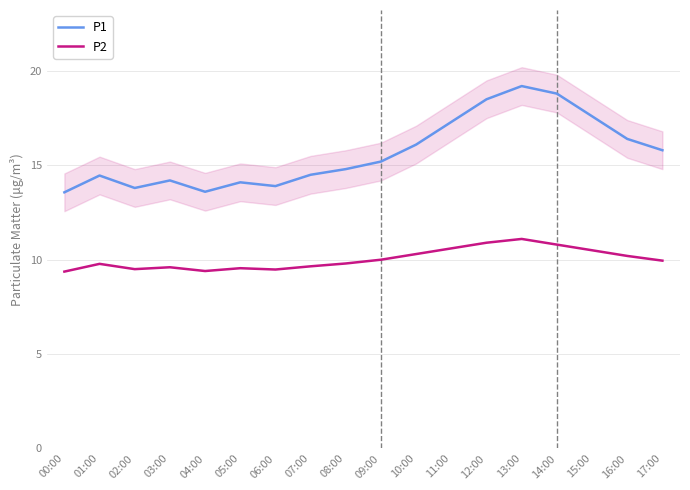

How many lines are shown in the chart?

2